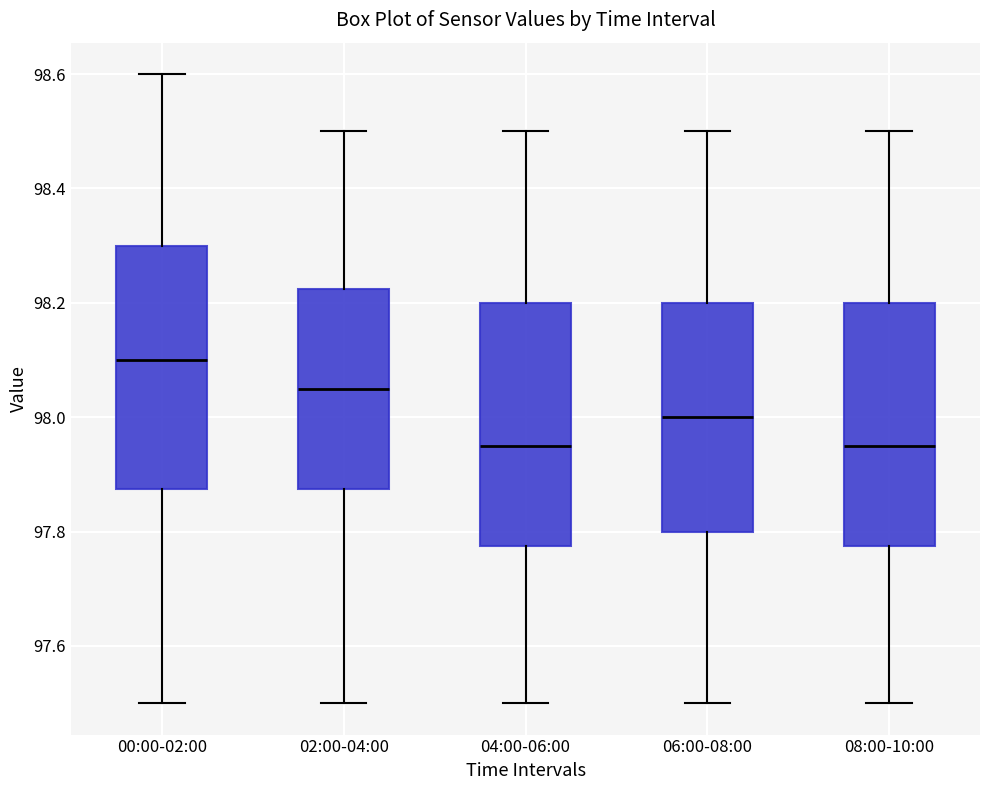

Reading left to right, read every box against the y-axis: the position of its median line, the range the box covers, and the ends of its whiskers. The values are not printed on the chart, so give them approximately, as read against the axis.

00:00-02:00: median 98.10, box 97.88 to 98.30, whiskers 97.50 to 98.60
02:00-04:00: median 98.06, box 97.88 to 98.22, whiskers 97.50 to 98.50
04:00-06:00: median 97.96, box 97.78 to 98.20, whiskers 97.50 to 98.50
06:00-08:00: median 98.00, box 97.80 to 98.20, whiskers 97.50 to 98.50
08:00-10:00: median 97.96, box 97.78 to 98.20, whiskers 97.50 to 98.50